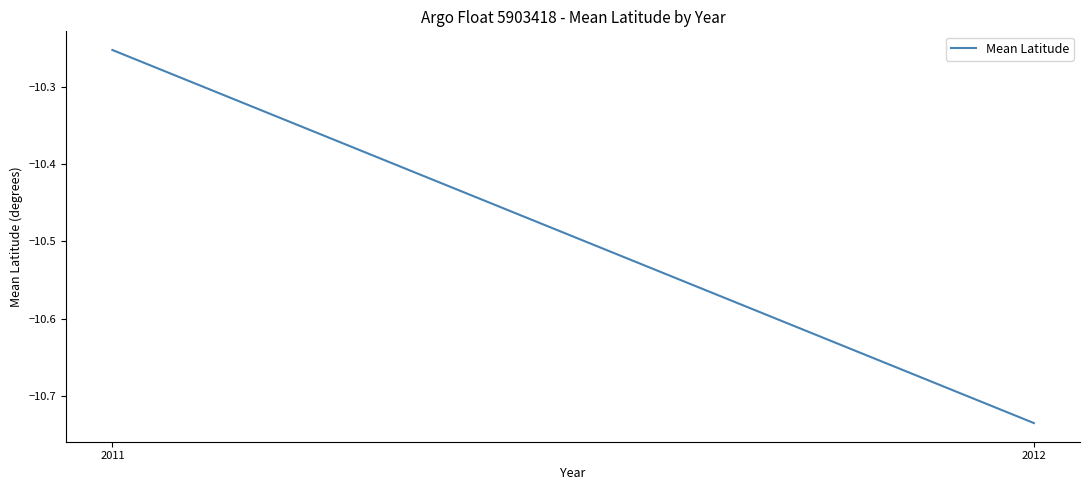

What is the value of the 2nd point from the left?

-10.7